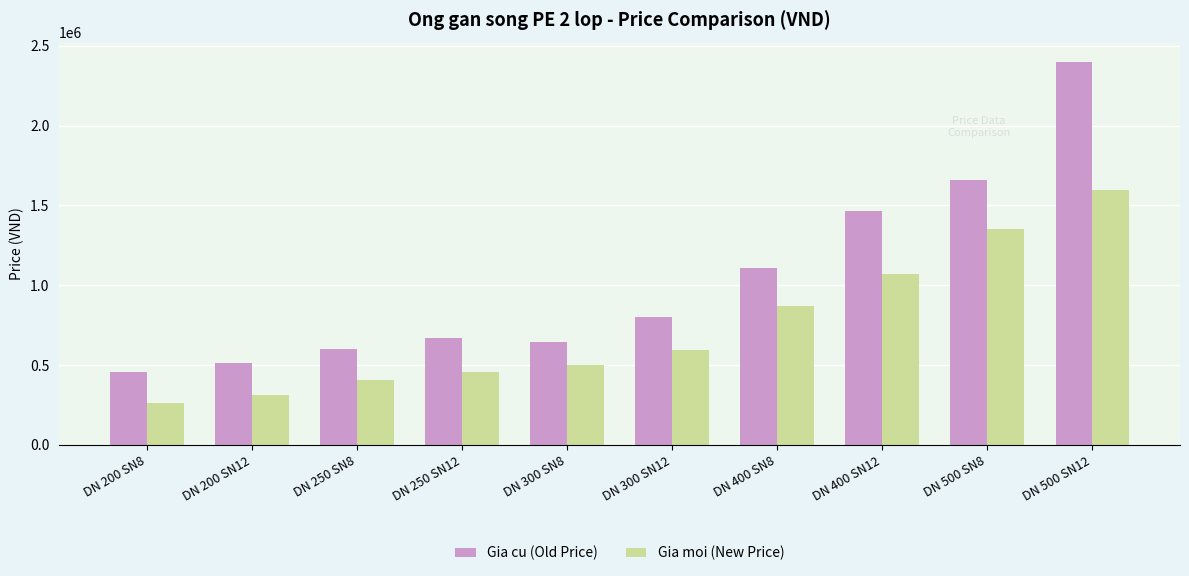

Reading left to right, what are all the values shown in this chart?

Gia cu (Old Price): DN 200 SN8=455000	DN 200 SN12=510000	DN 250 SN8=600000	DN 250 SN12=672000	DN 300 SN8=645000	DN 300 SN12=800000	DN 400 SN8=1110000	DN 400 SN12=1463000	DN 500 SN8=1660000	DN 500 SN12=2400000
Gia moi (New Price): DN 200 SN8=260100	DN 200 SN12=309700	DN 250 SN8=408800	DN 250 SN12=458300	DN 300 SN8=498600	DN 300 SN12=596100	DN 400 SN8=867100	DN 400 SN12=1073000	DN 500 SN8=1354800	DN 500 SN12=1593300